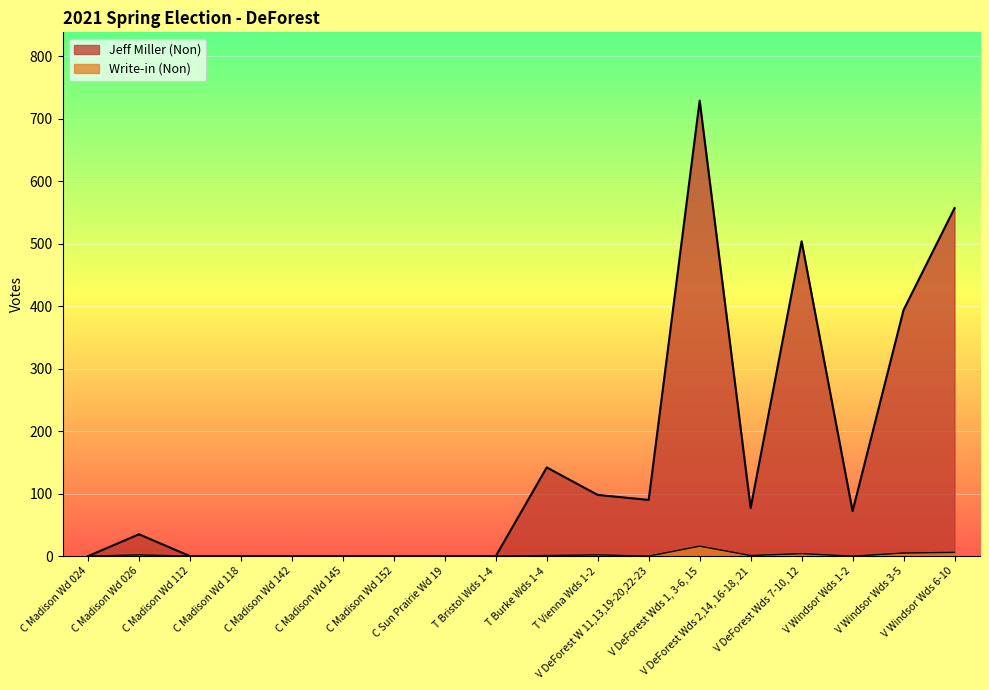

True or false: Jeff Miller (Non) and Write-in (Non) intersect in this chart.

False